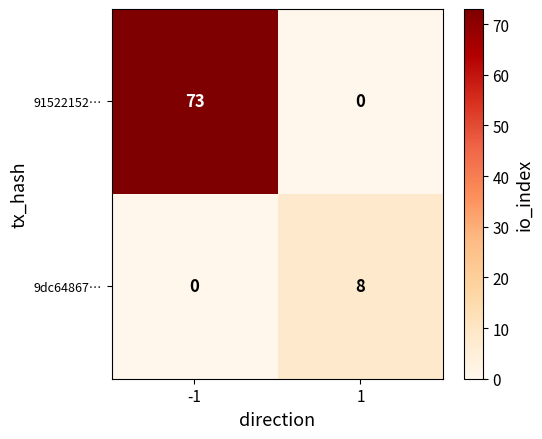

What value does the 9dc64867… series have at 1?

8